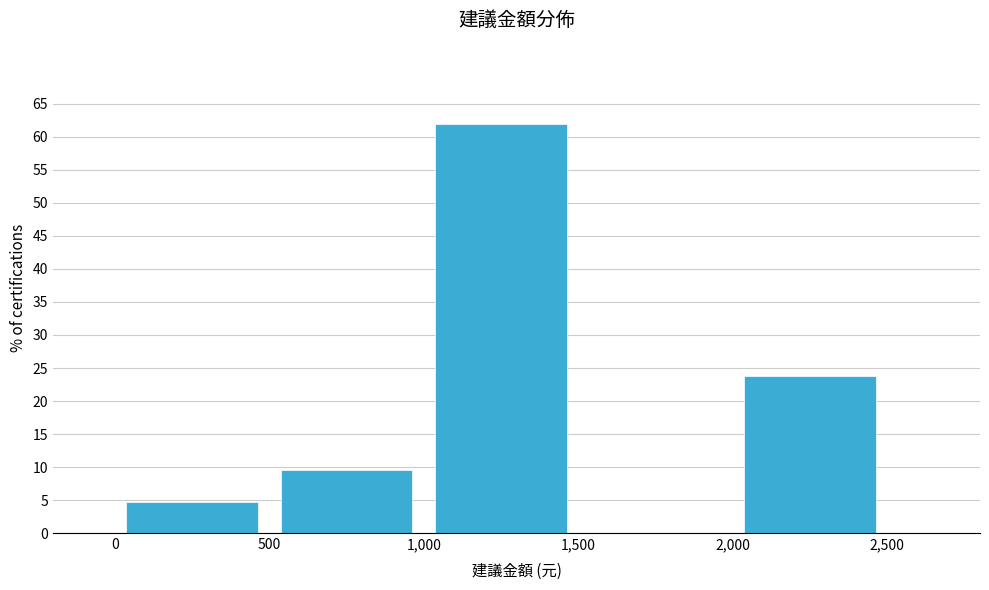

Reading left to right, transcribe this chart: for each bar, give the range it covers on the x-axis and its height. The values are not printed on the chart, so give them approximately, as read against the axis.

0 to 500: 5.0
500 to 1,000: 9.5
1,000 to 1,500: 62.0
1,500 to 2,000: 0
2,000 to 2,500: 24.0